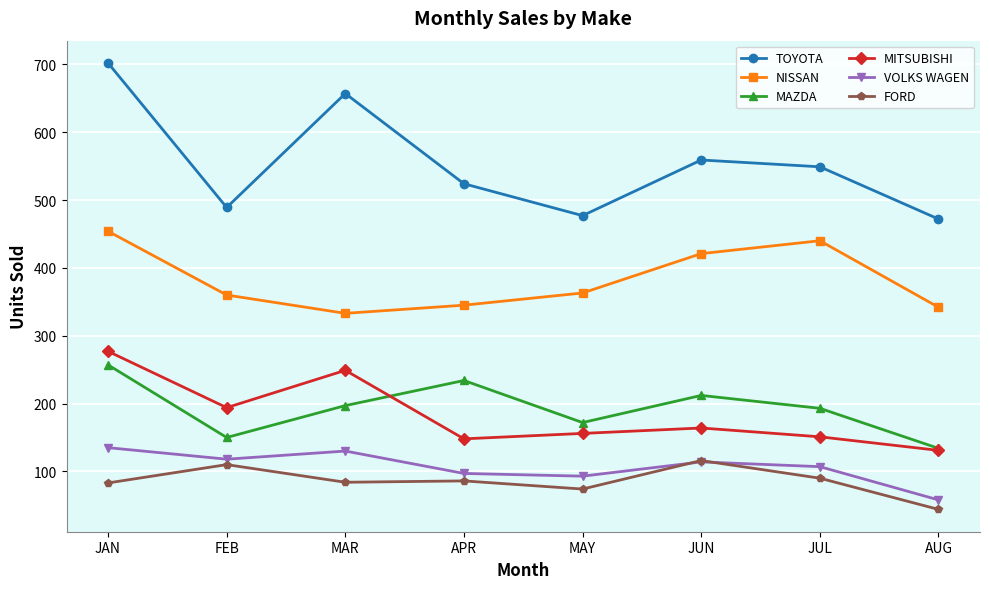

In MAZDA, how many points are lower than both neighbors (excluding endpoints)?

2